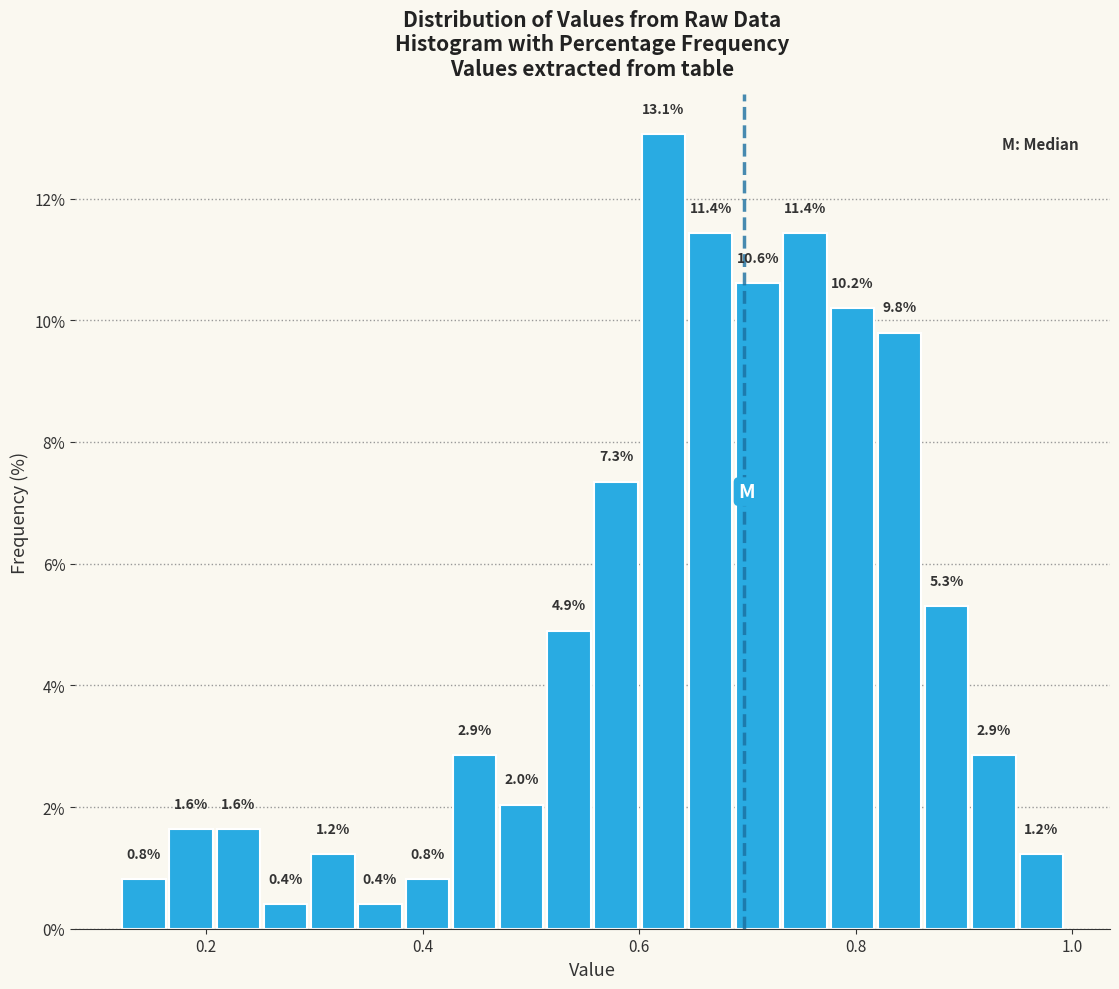

Read against the x-axis, roughly where is the centre of the tallest bar?

0.62